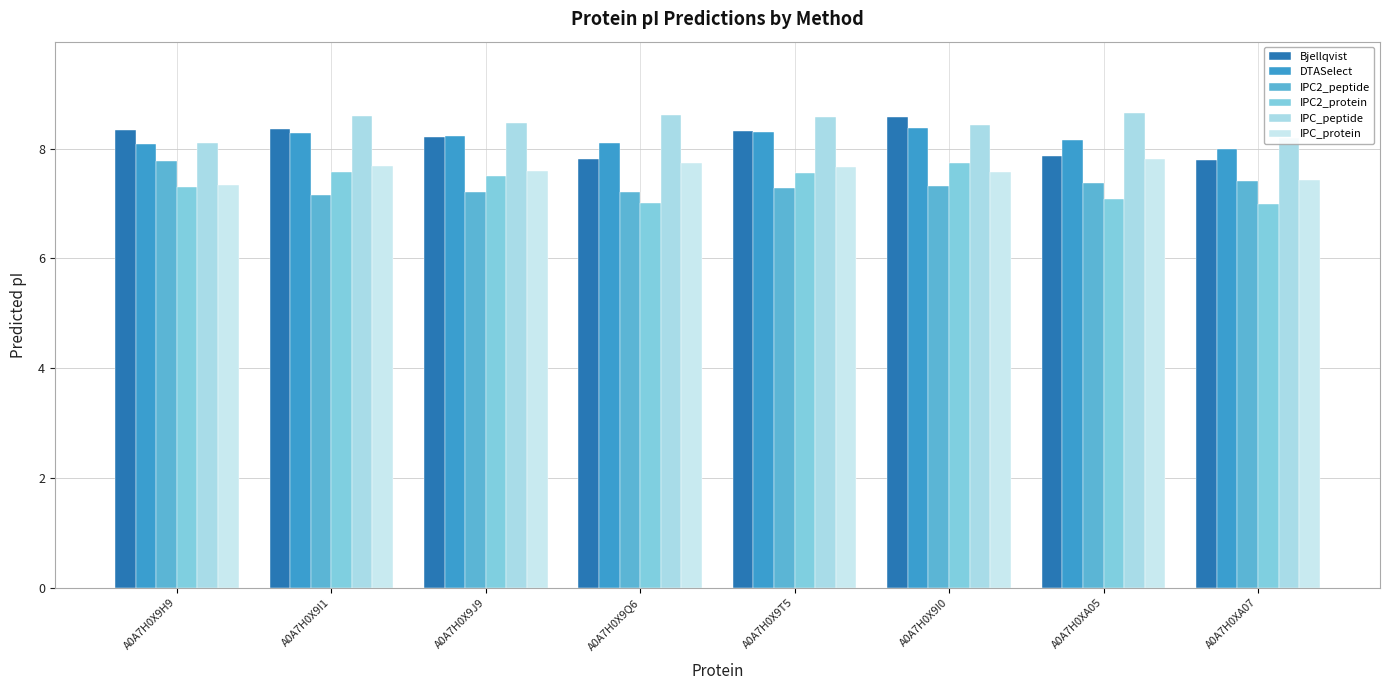

Count the number of categories in the chart.

8